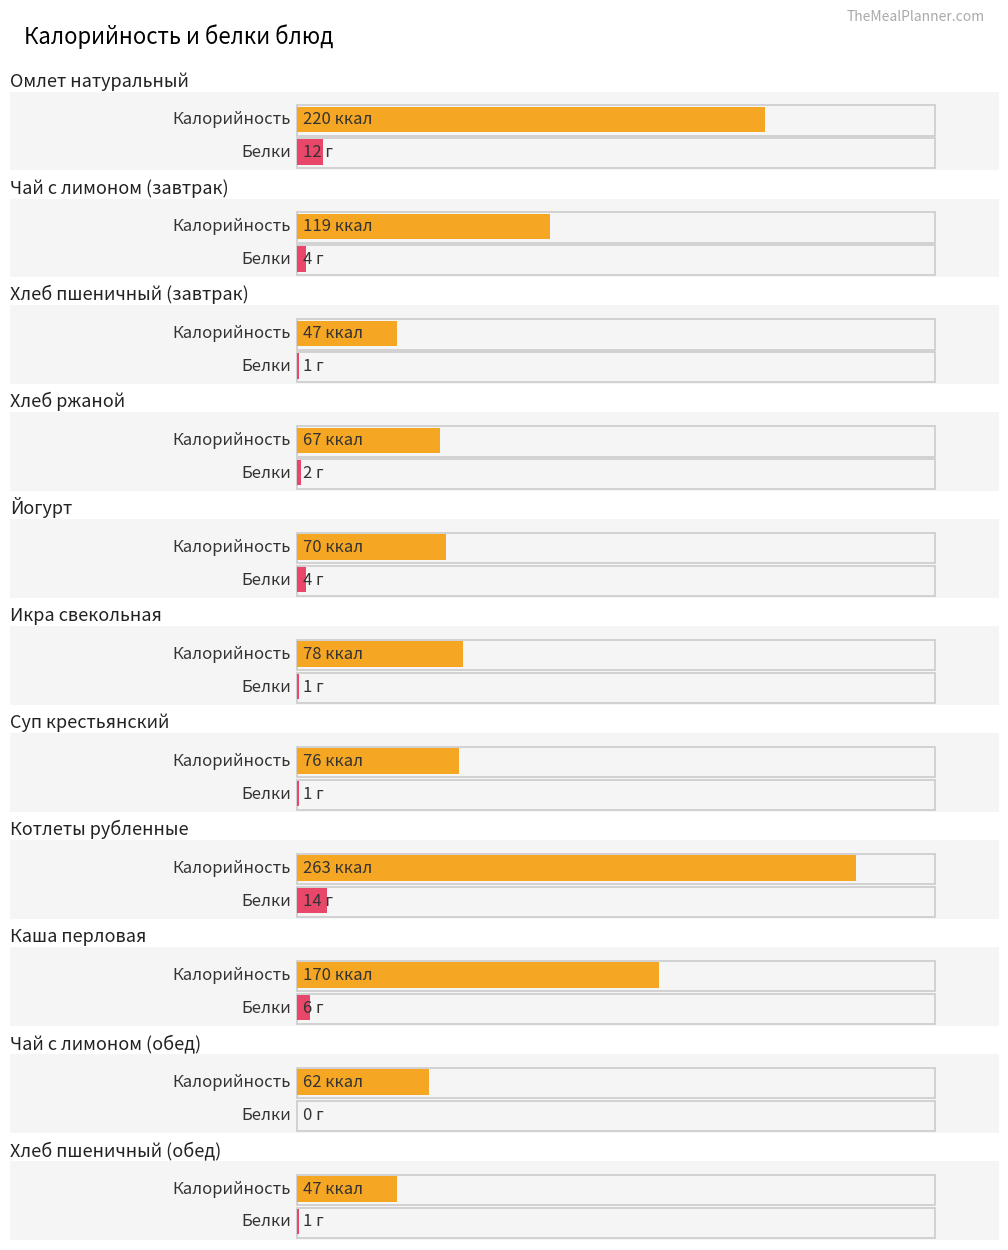

Which category has the highest value in the Калорийность series?

Котлеты рубленные